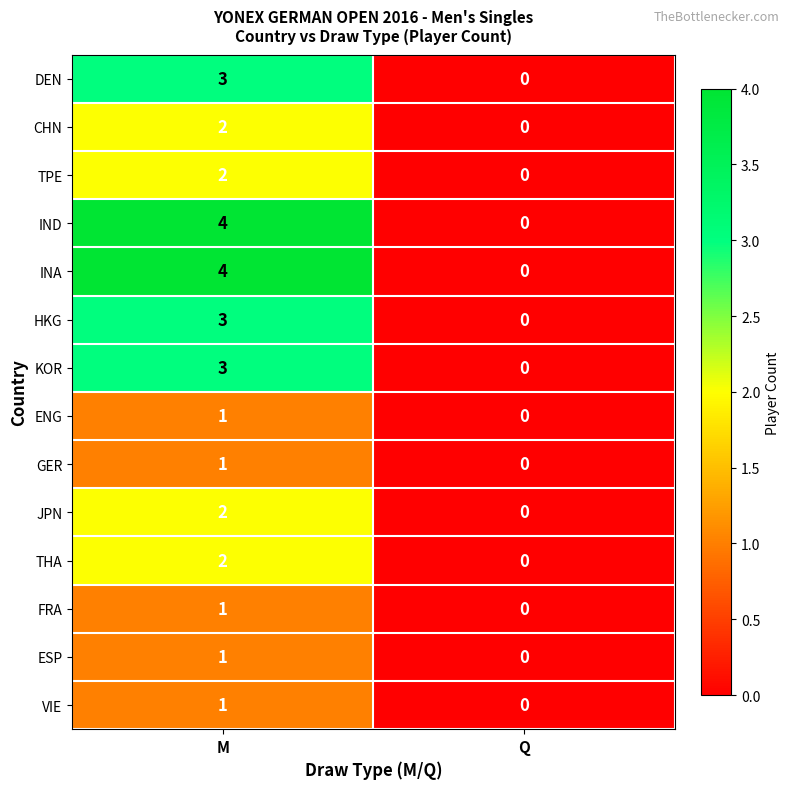

What is the difference between the maximum and minimum values in the IND series?

4